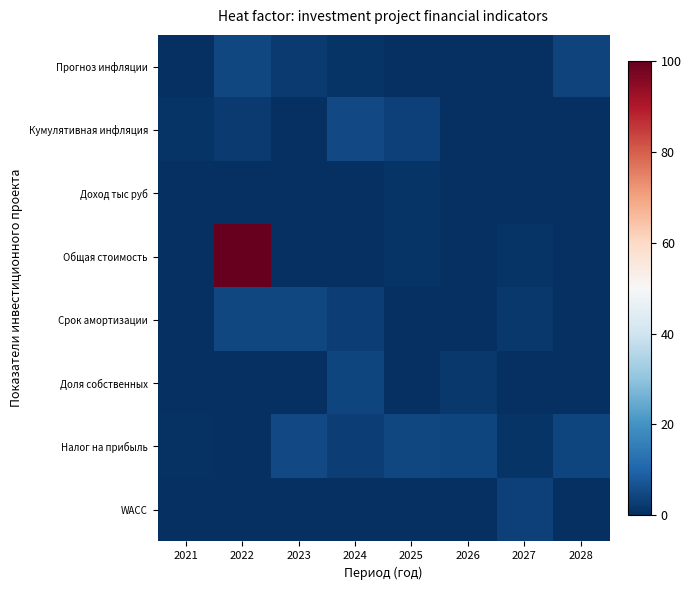

At how many categories does at least one series exceed 61?

1